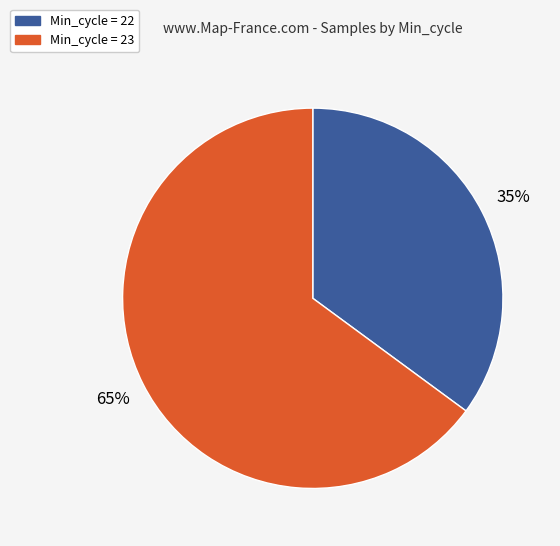

Is there any slice that represents more than half of the pie?

Yes